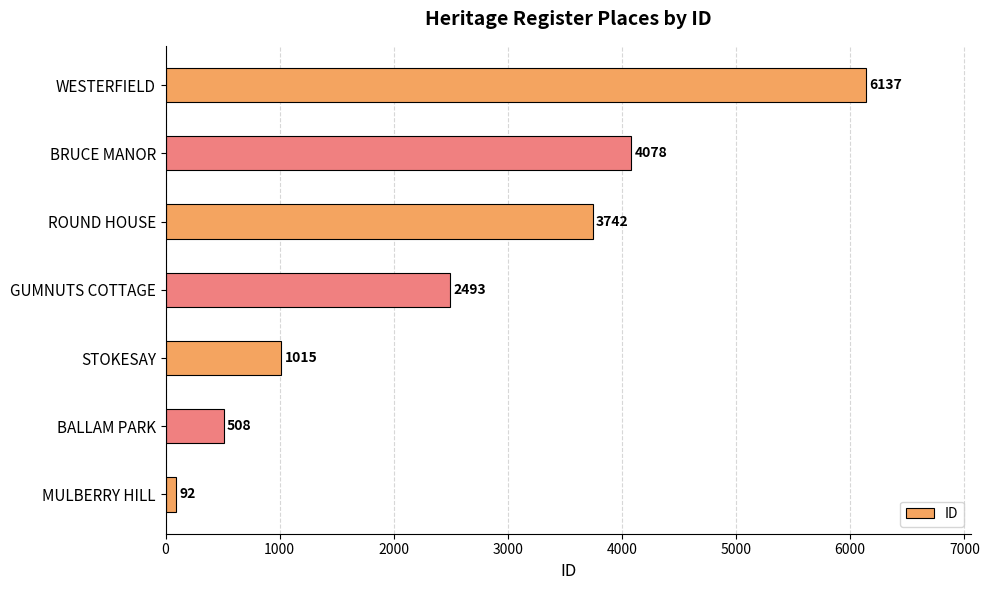

Is it true that the value at BALLAM PARK is 208?

False